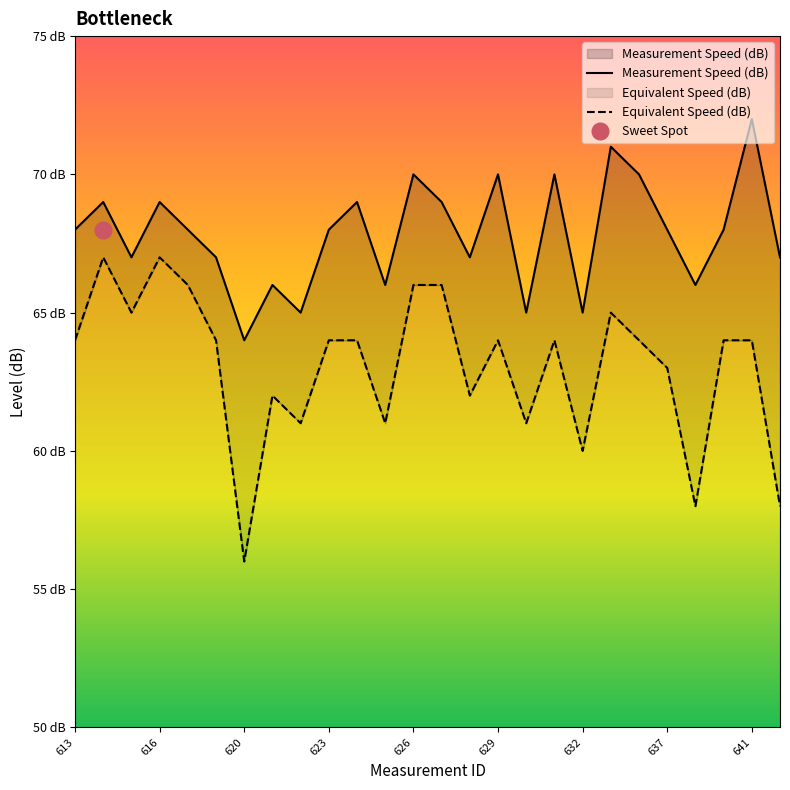

At which category is the sum across all series the highest?

616